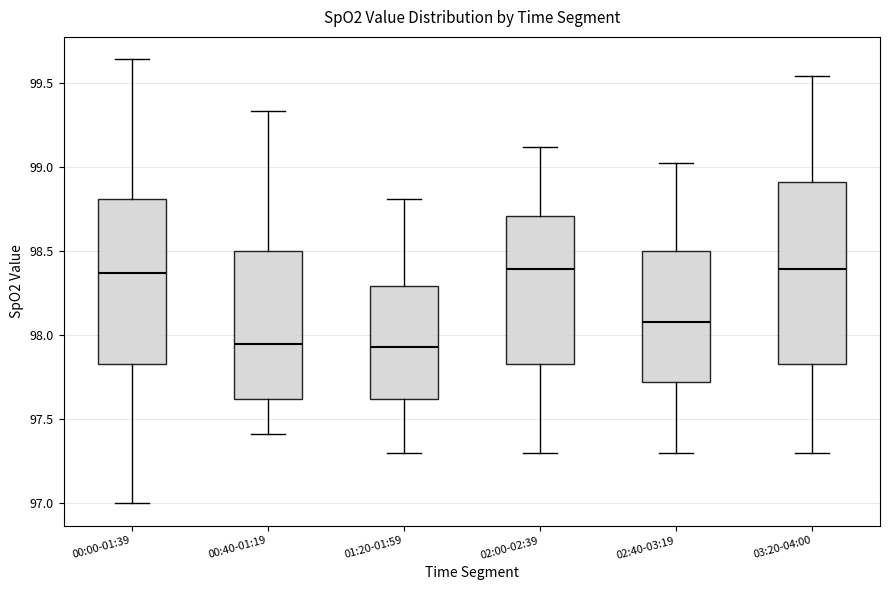

Where is the upper edge of the box for 02:40-03:19 on the y-axis? The values are not printed on the chart, so give them approximately, as read against the axis.

98.50